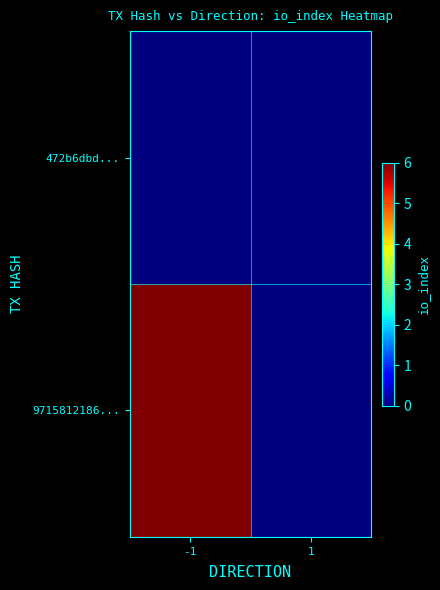

What is the greatest value displayed?

6